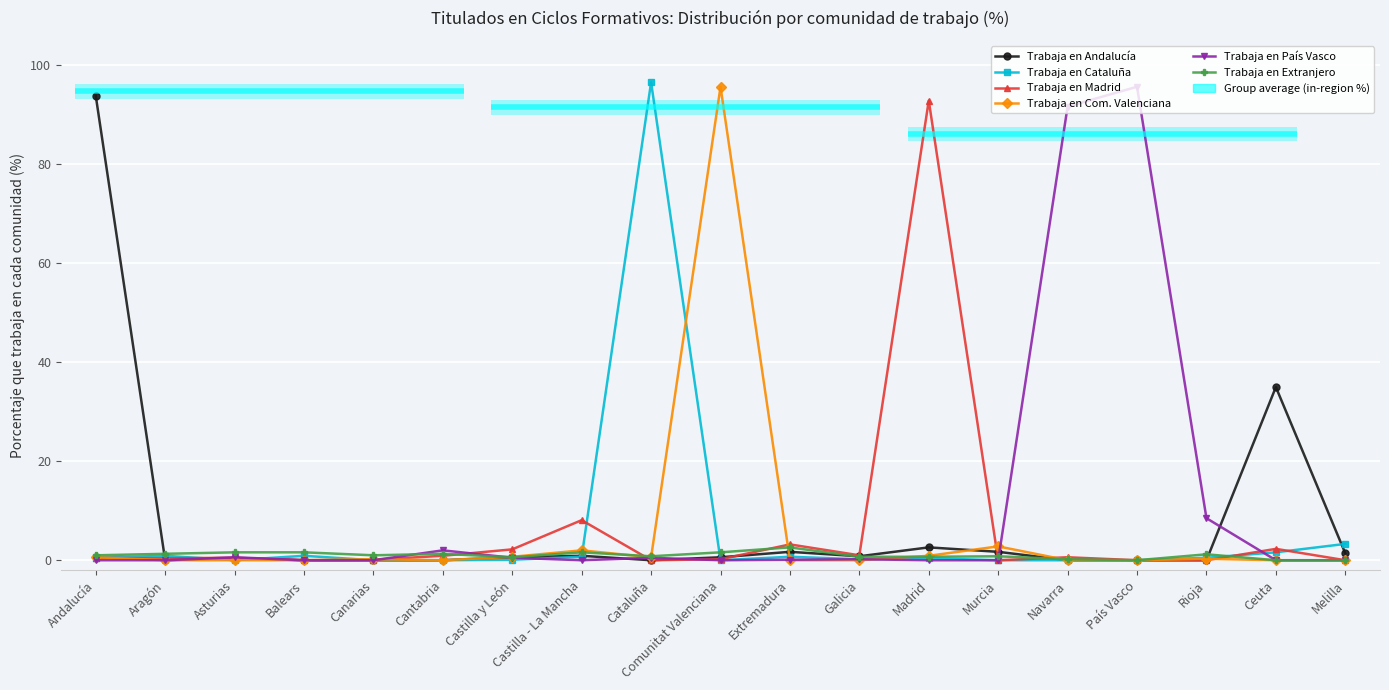

How many interior local peaks does the Trabaja en Com. Valenciana series have?

5